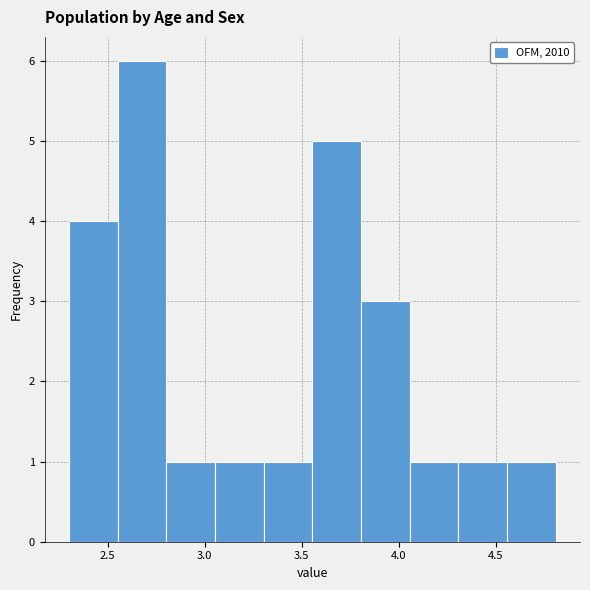

Reading left to right, list every bar in this chart as the range it spans on the x-axis followed by its height. Neither the bar edges nor the heights are printed on the chart, so give them approximately, as read against the axes.

2.30 to 2.55: 4
2.55 to 2.80: 6
2.80 to 3.05: 1
3.05 to 3.30: 1
3.30 to 3.55: 1
3.55 to 3.80: 5
3.80 to 4.05: 3
4.05 to 4.30: 1
4.30 to 4.55: 1
4.55 to 4.80: 1